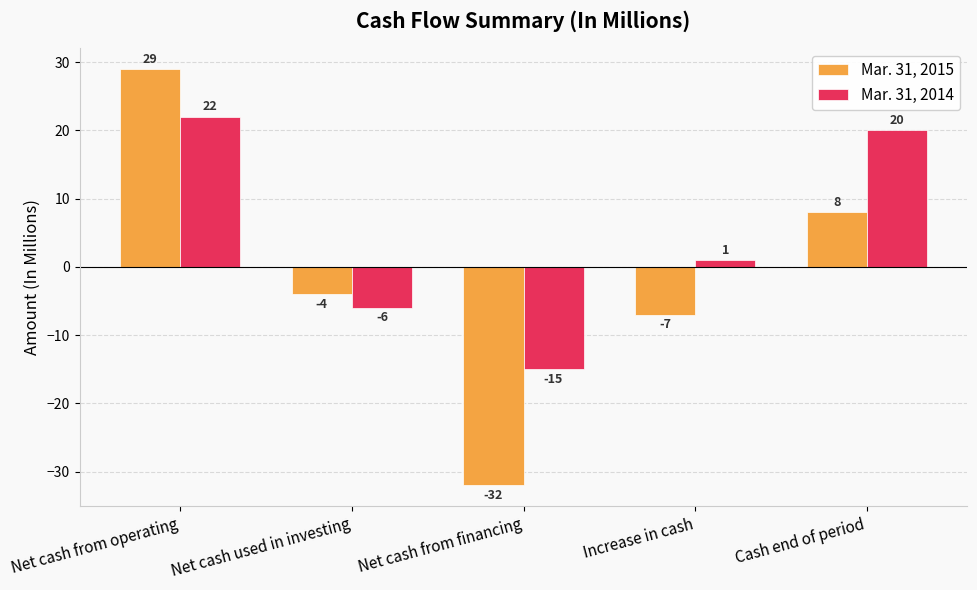

The Mar. 31, 2014 series shows 11 at Cash end of period. True or false?

False